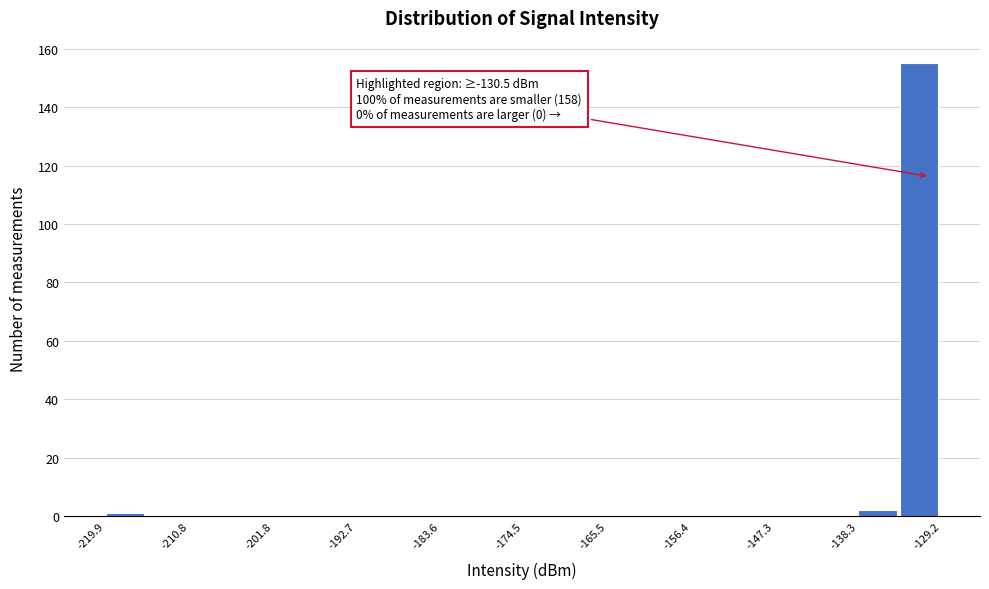

Over which range of the x-axis is the bar tallest?

-134 to -129